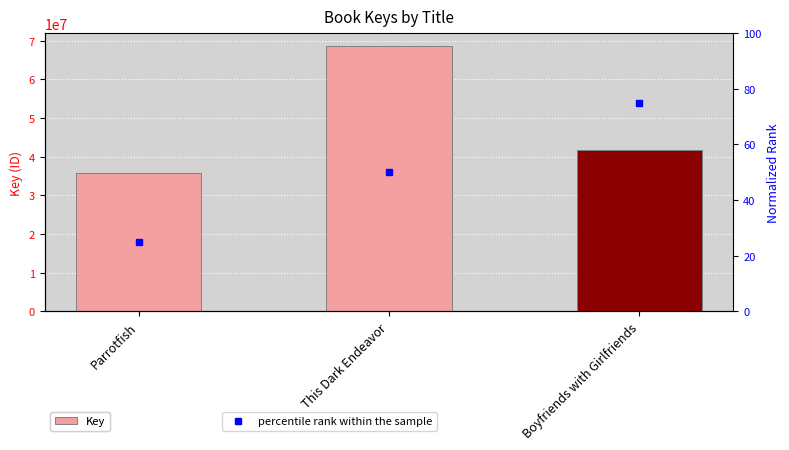

Reading right to left, transcribe all the data shown in this chart.

Key: 41826359	68551990	35850128
percentile rank within the sample: 75	50	25